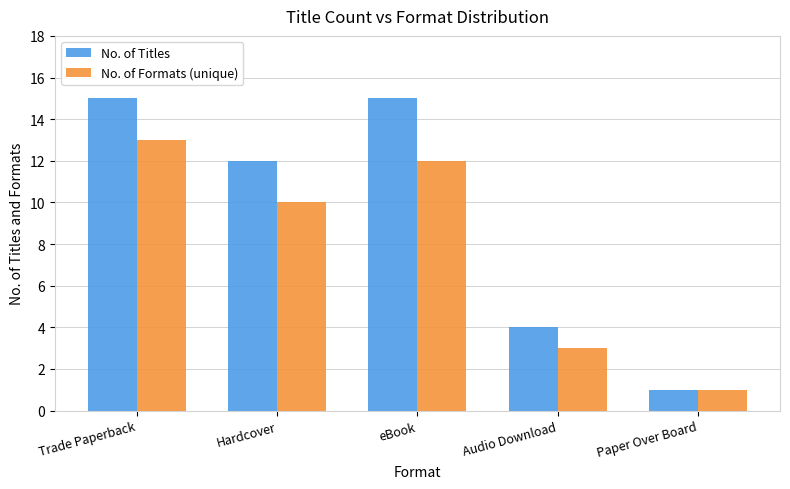

Is the value of No. of Titles at Trade Paperback greater than the value of No. of Formats (unique) at Paper Over Board?

Yes